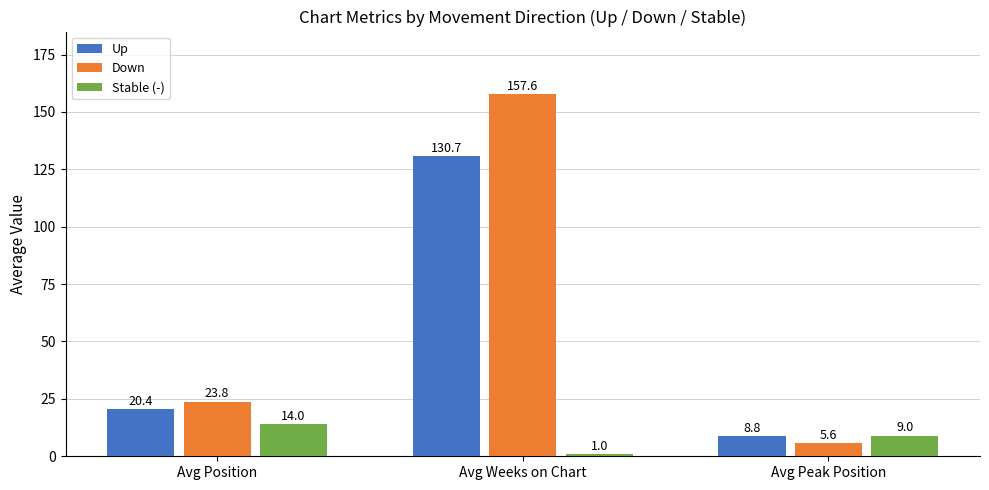

Reading left to right, extract all data points from this chart.

Up: 20.4	130.7	8.8
Down: 23.8	157.6	5.6
Stable (-): 14.0	1.0	9.0